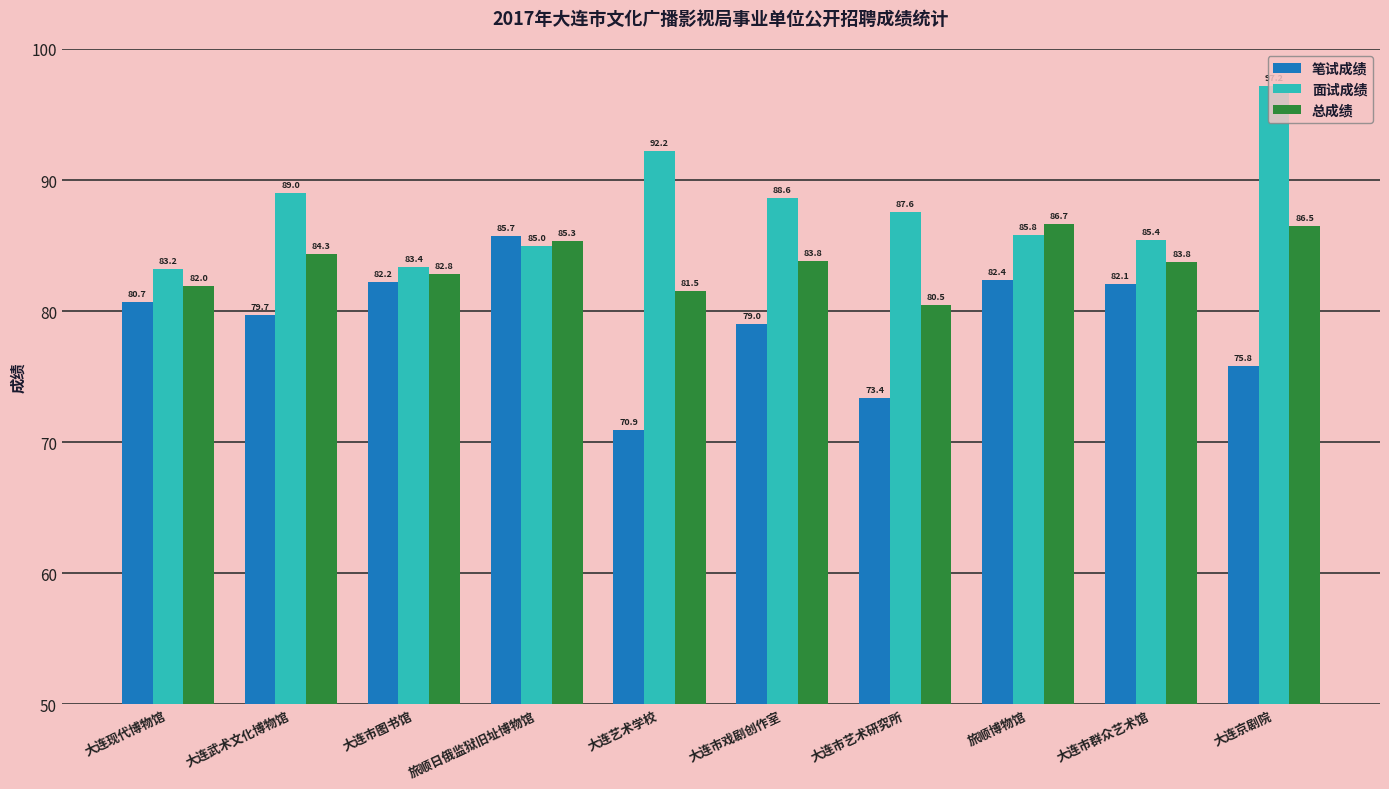

The 面试成绩 series shows 87.6 at 大连市艺术研究所. True or false?

True